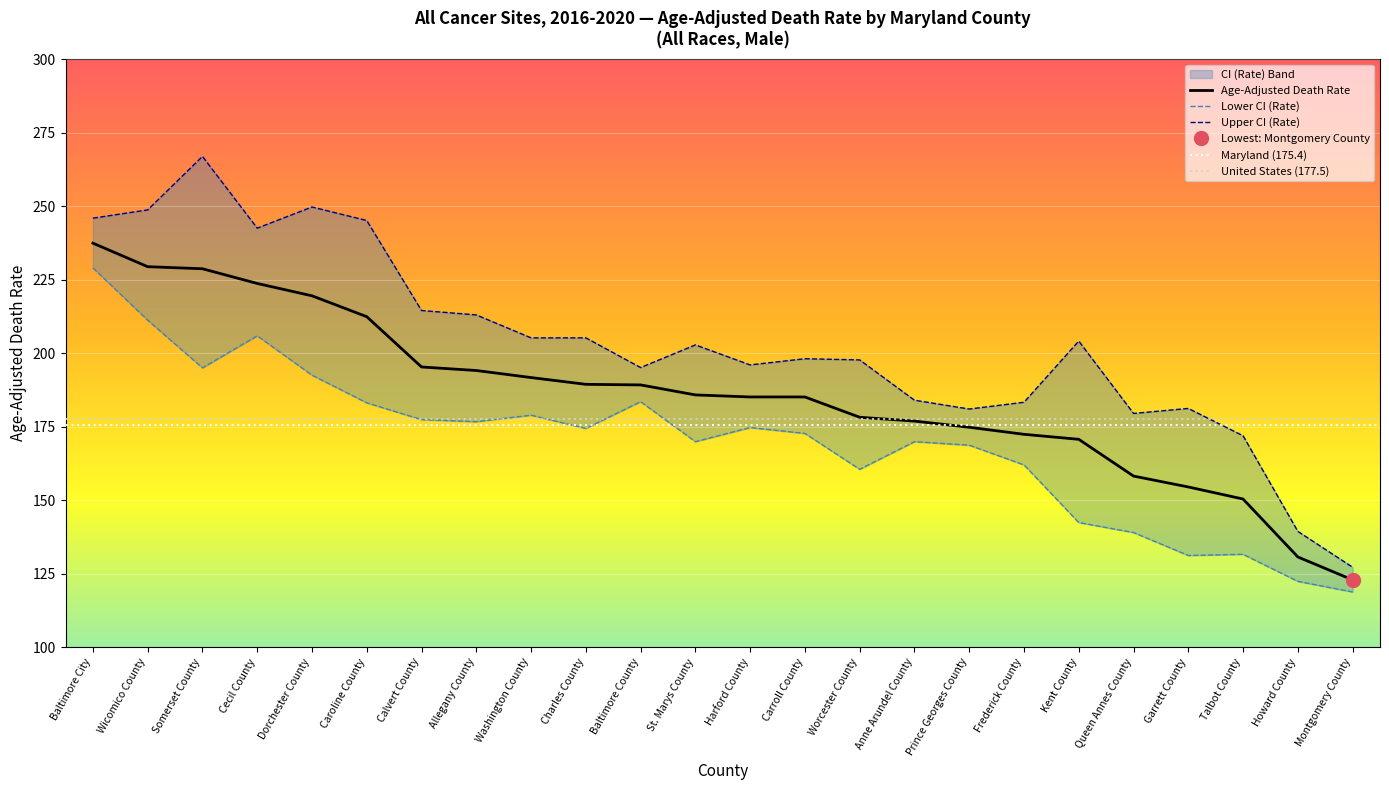

Which category has the lowest value in the Age-Adjusted Death Rate series?

Montgomery County